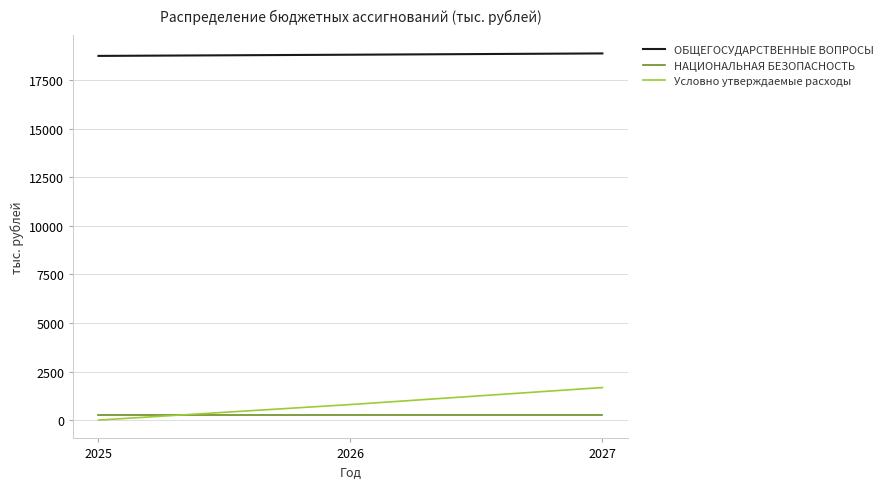

What is the difference between the maximum and second lowest values in the Условно утверждаемые расходы series?

875.0